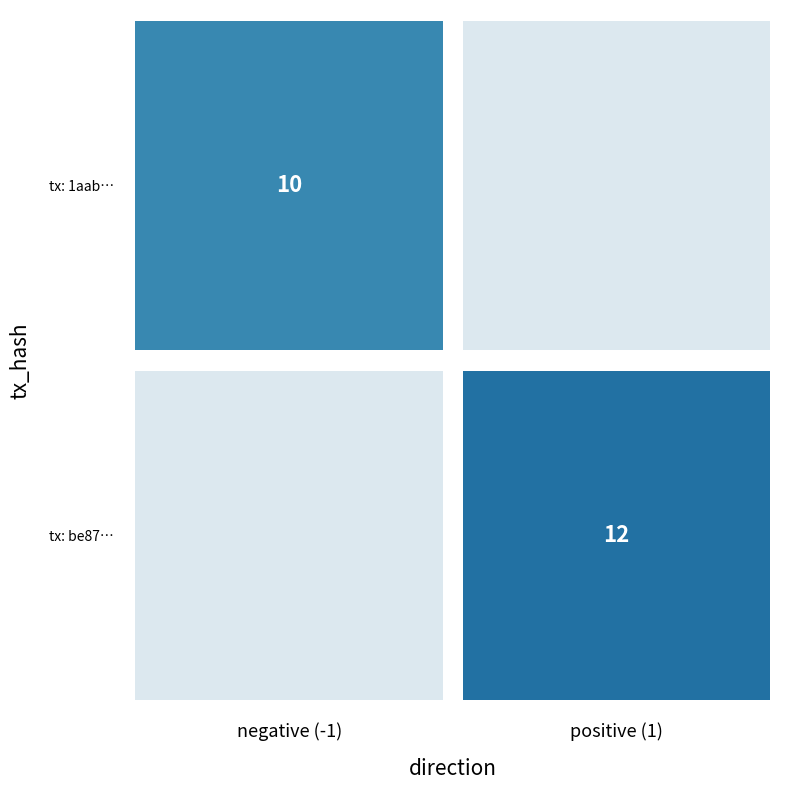

What is the greatest value displayed?

12